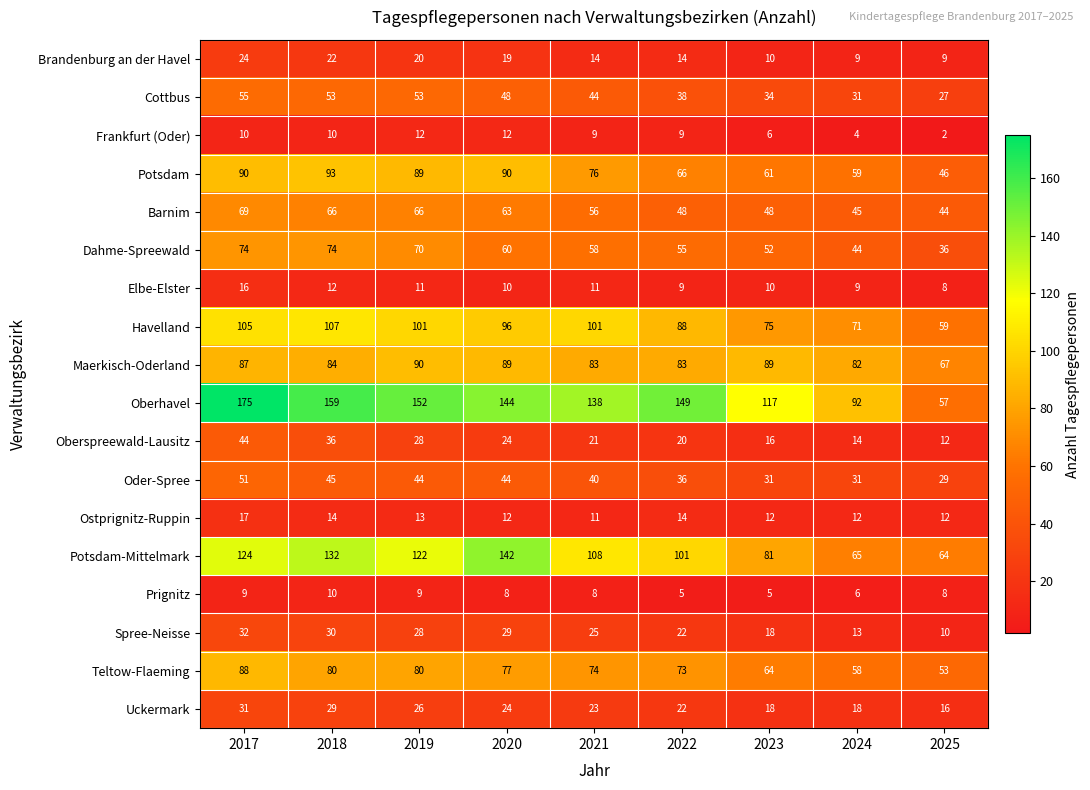

Which series changed the most between 2019 and 2022?

Potsdam